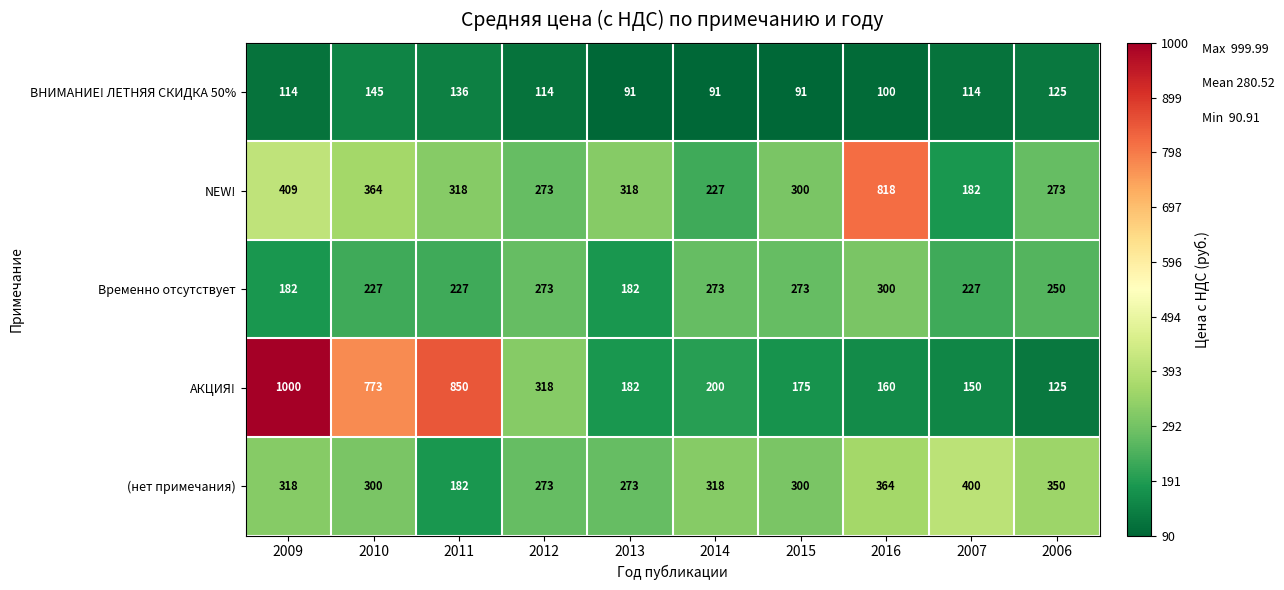

The value of АКЦИЯ! at 2006 is 125. True or false?

True